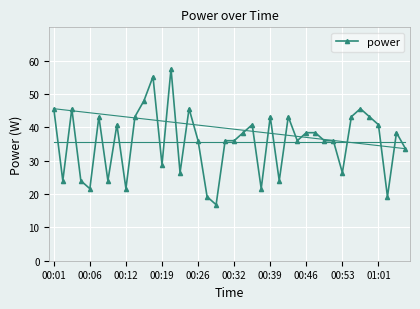

What is the value of the 27th point from the left?

43.2